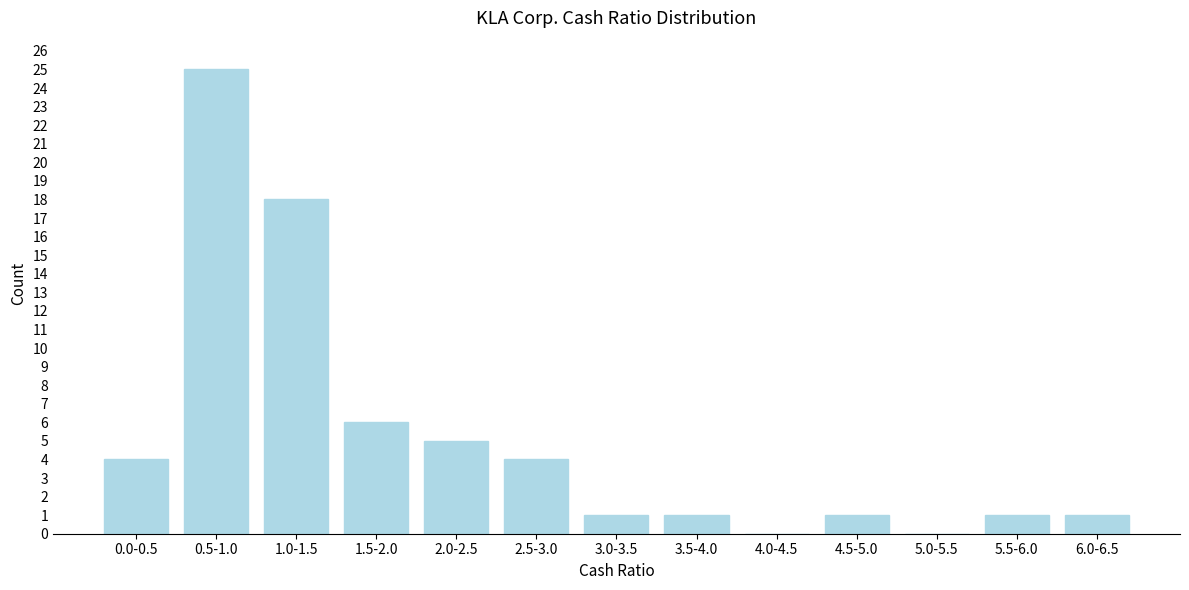

Reading left to right, transcribe all the data shown in this chart.

0.0-0.5=4	0.5-1.0=25	1.0-1.5=18	1.5-2.0=6	2.0-2.5=5	2.5-3.0=4	3.0-3.5=1	3.5-4.0=1	4.0-4.5=0	4.5-5.0=1	5.0-5.5=0	5.5-6.0=1	6.0-6.5=1